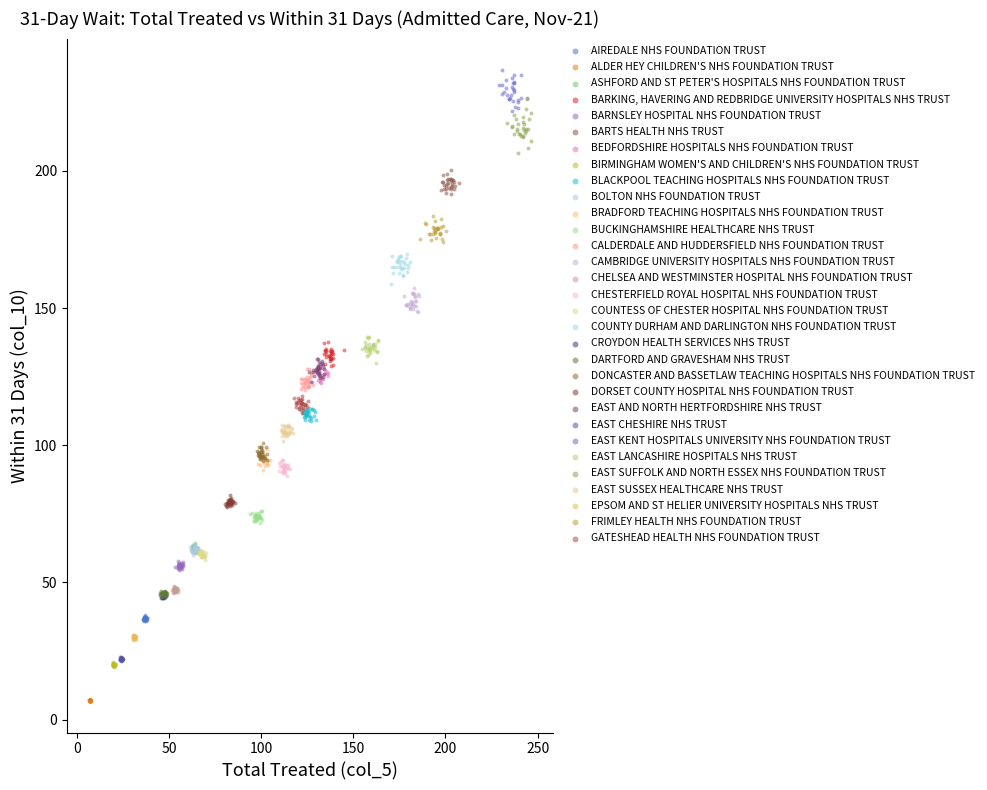

Which series reaches the minimum Y coordinate?

ALDER HEY CHILDREN'S NHS FOUNDATION TRUST